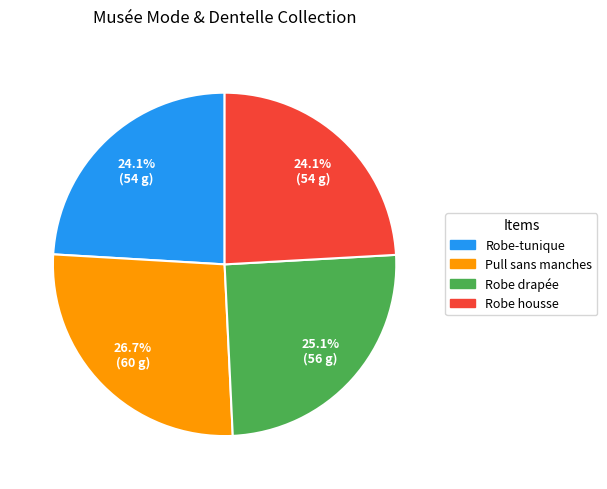

To the nearest percent, what percentage of the pie is Robe-tunique?

24%